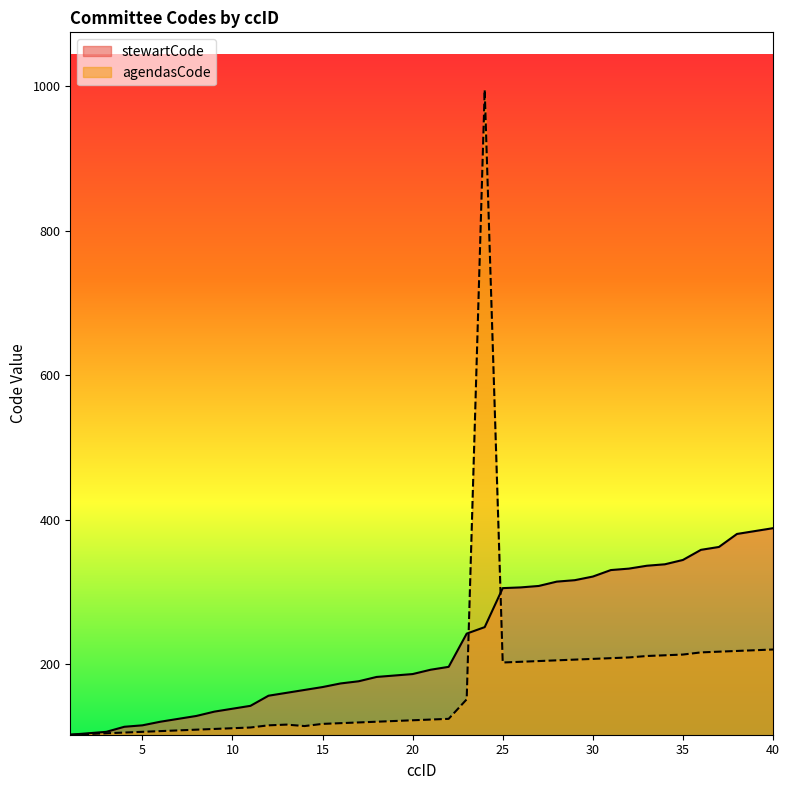

Does the chart display data point markers on the line(s)?

No